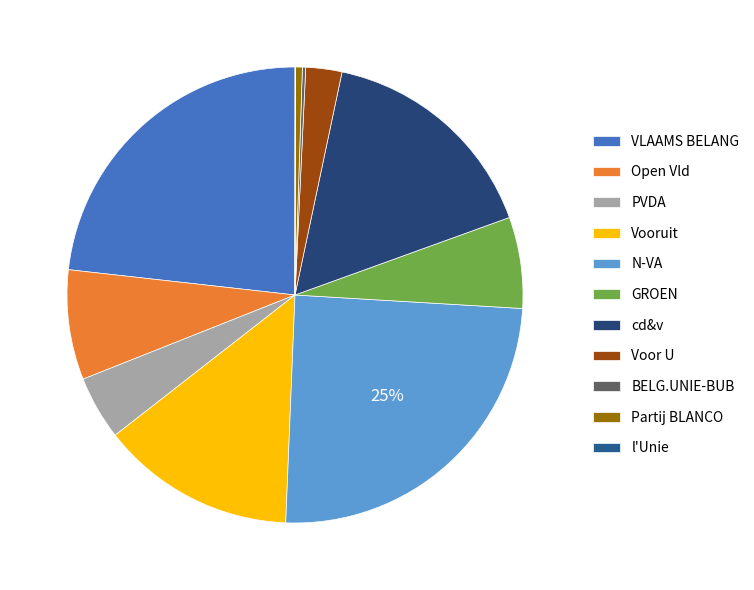

To the nearest percent, what is the combined percentage of BELG.UNIE-BUB and Open Vld?

8%